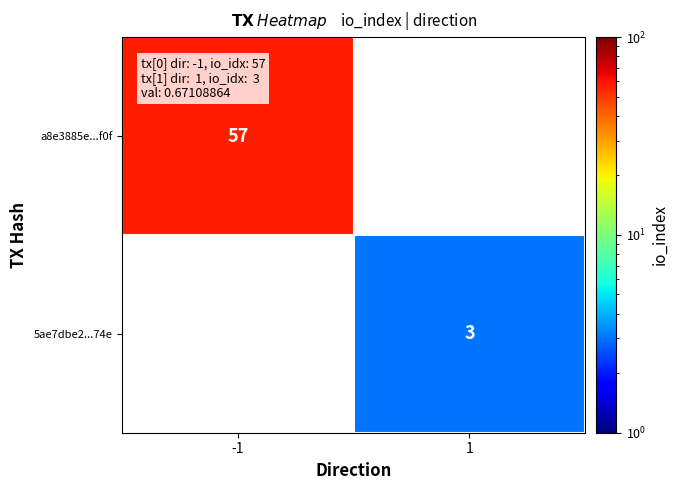

True or false: a8e3885e...f0f has a value of 57 at -1.

True